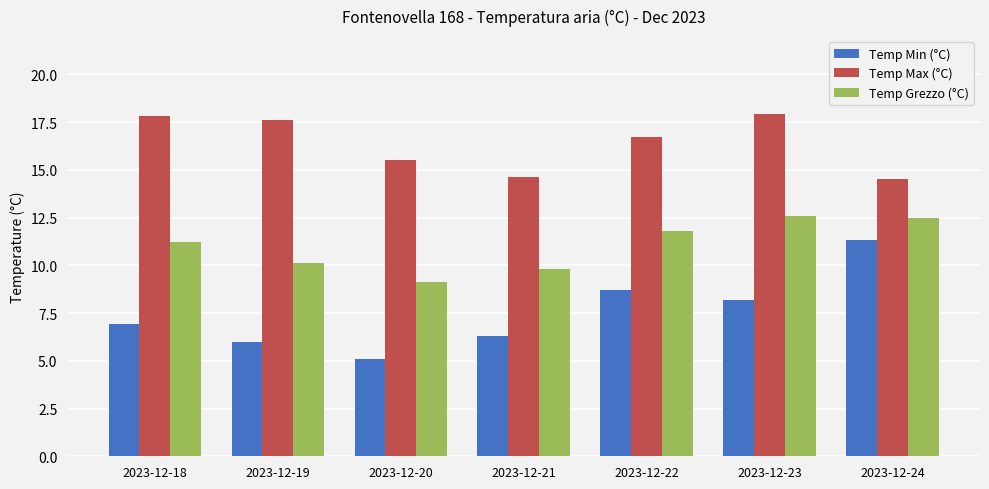

Reading left to right, transcribe all the data shown in this chart.

Temp Min (°C): 2023-12-18=6.9	2023-12-19=6.0	2023-12-20=5.1	2023-12-21=6.3	2023-12-22=8.7	2023-12-23=8.2	2023-12-24=11.3
Temp Max (°C): 2023-12-18=17.8	2023-12-19=17.6	2023-12-20=15.5	2023-12-21=14.6	2023-12-22=16.7	2023-12-23=17.9	2023-12-24=14.5
Temp Grezzo (°C): 2023-12-18=11.2	2023-12-19=10.1	2023-12-20=9.1	2023-12-21=9.8	2023-12-22=11.8	2023-12-23=12.6	2023-12-24=12.5